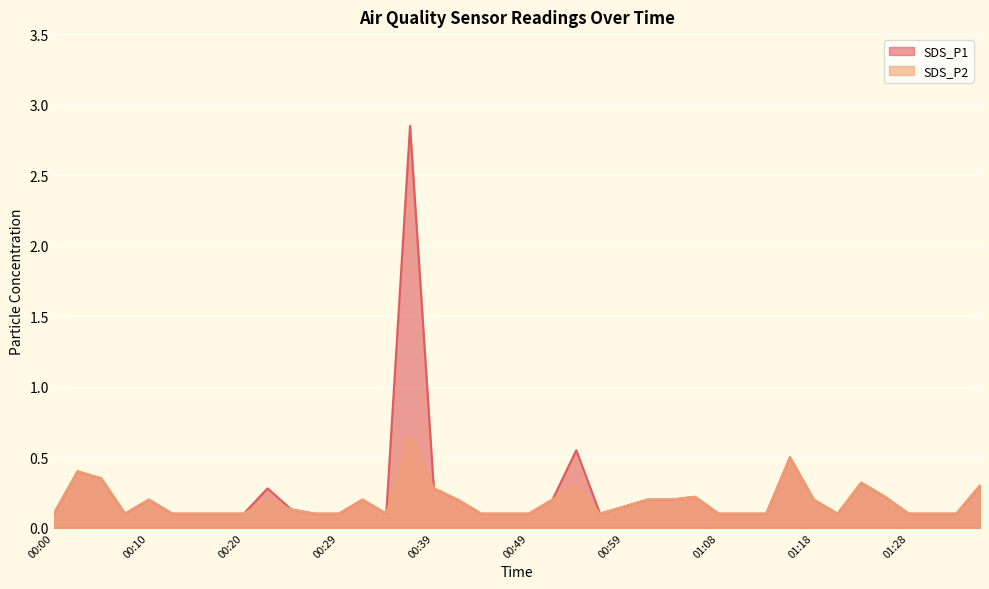

Rank the series by their maximum value, from lowest to highest.

SDS_P2, SDS_P1